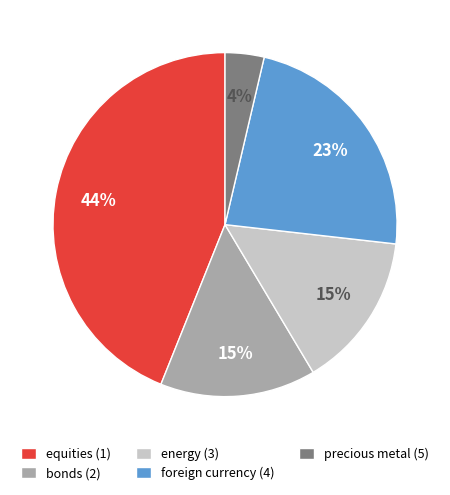

To the nearest percent, what portion does foreign currency (4) represent?

23%